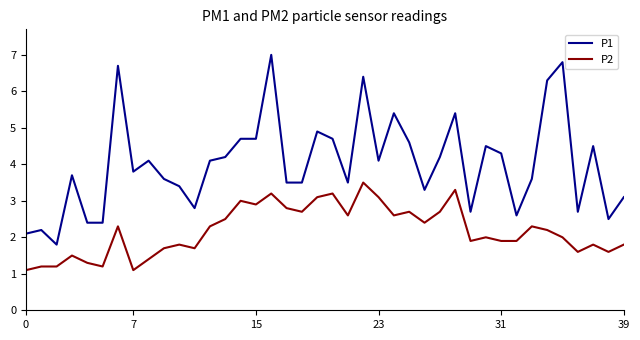

True or false: P2 and P1 intersect in this chart.

False